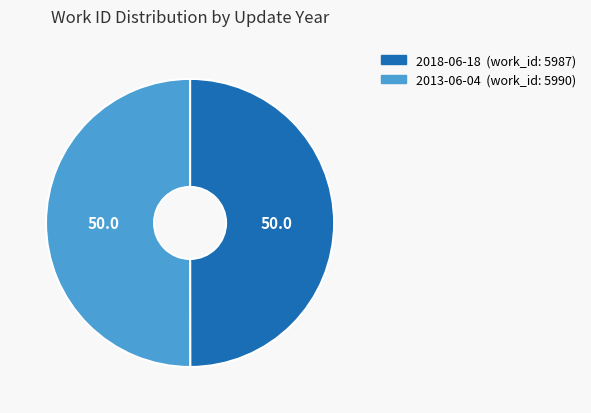

True or false: 2018-06-18 accounts for 65% of the total.

False